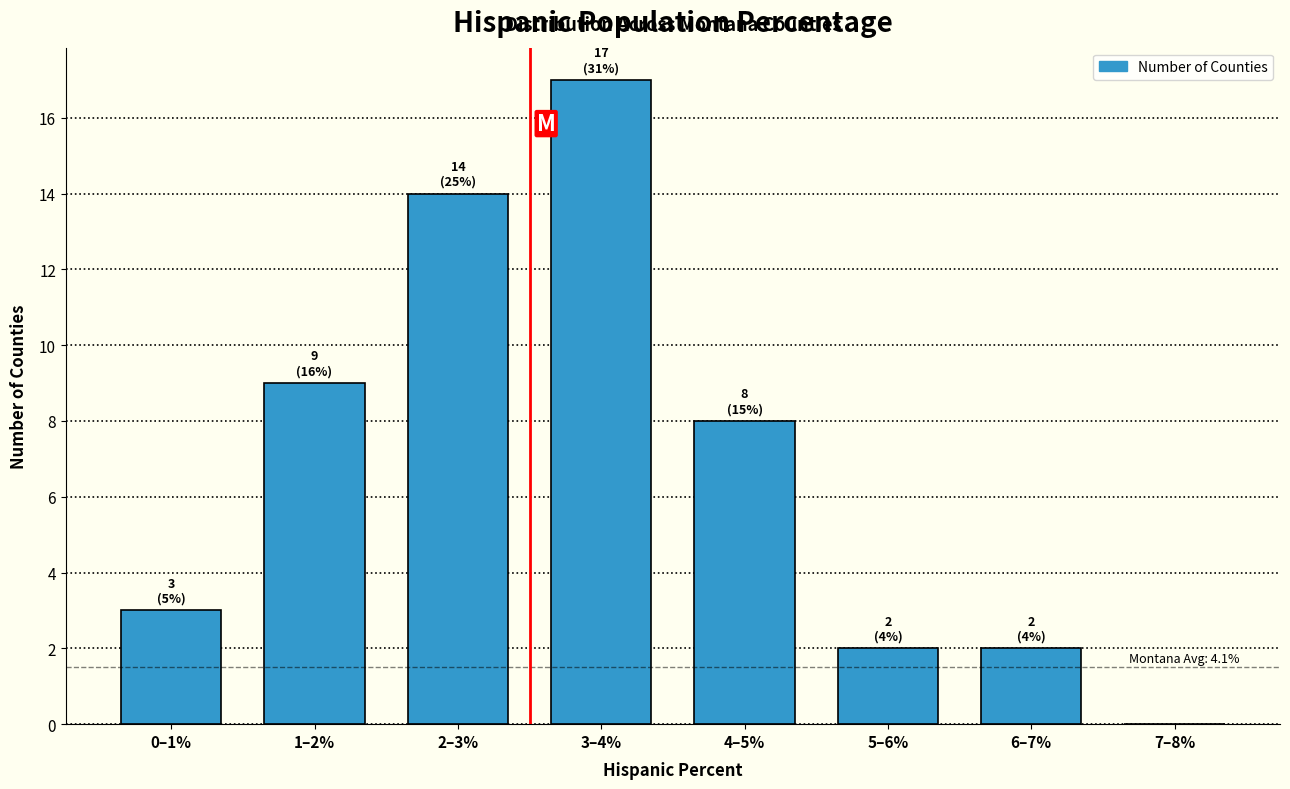

Reading left to right, transcribe all the data shown in this chart.

0–1%=3	1–2%=9	2–3%=14	3–4%=17	4–5%=8	5–6%=2	6–7%=2	7–8%=0